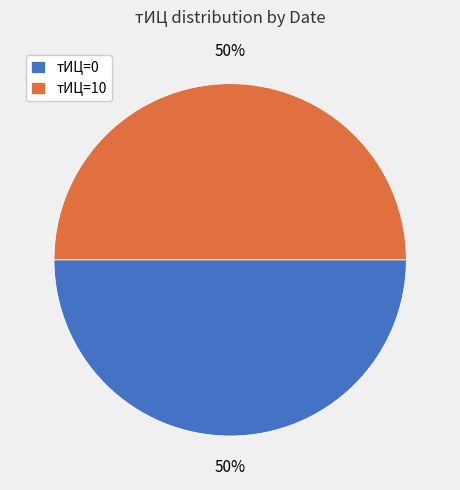

Is the sum of тИЦ=10 and тИЦ=0 greater than half?

Yes